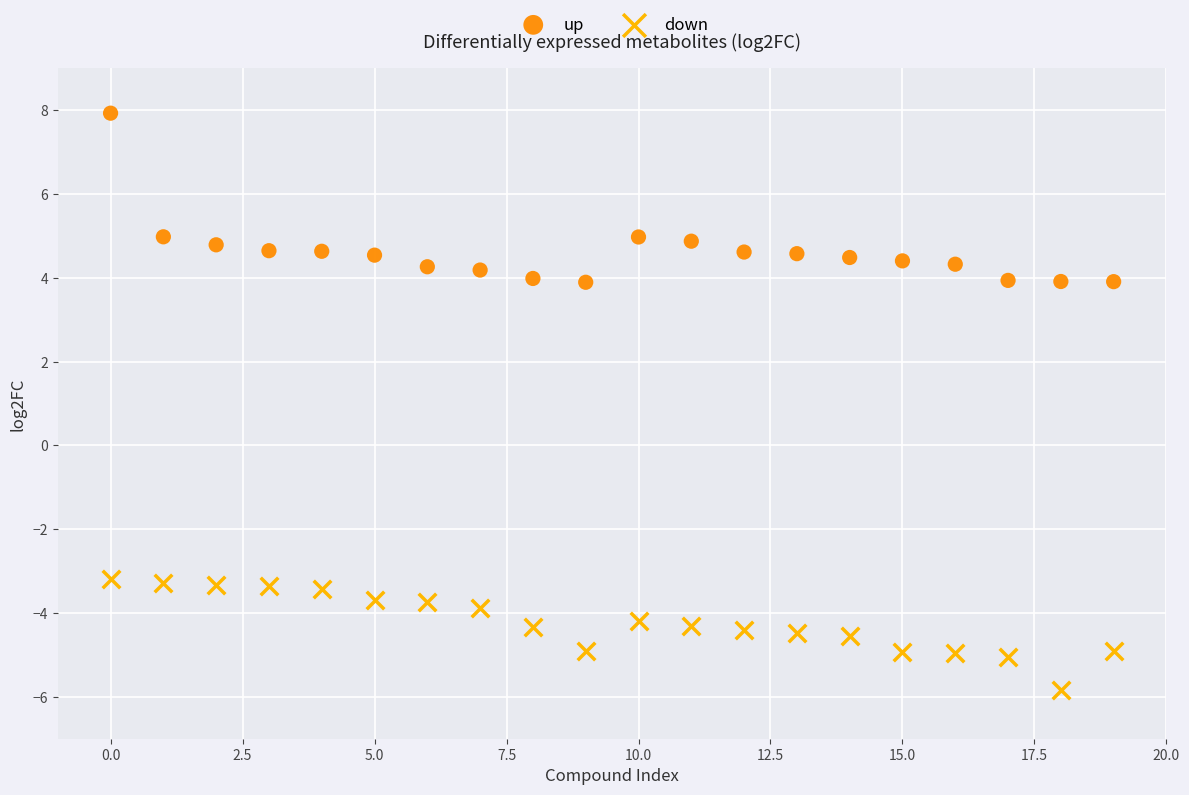

Which series contains the highest Y value?

up